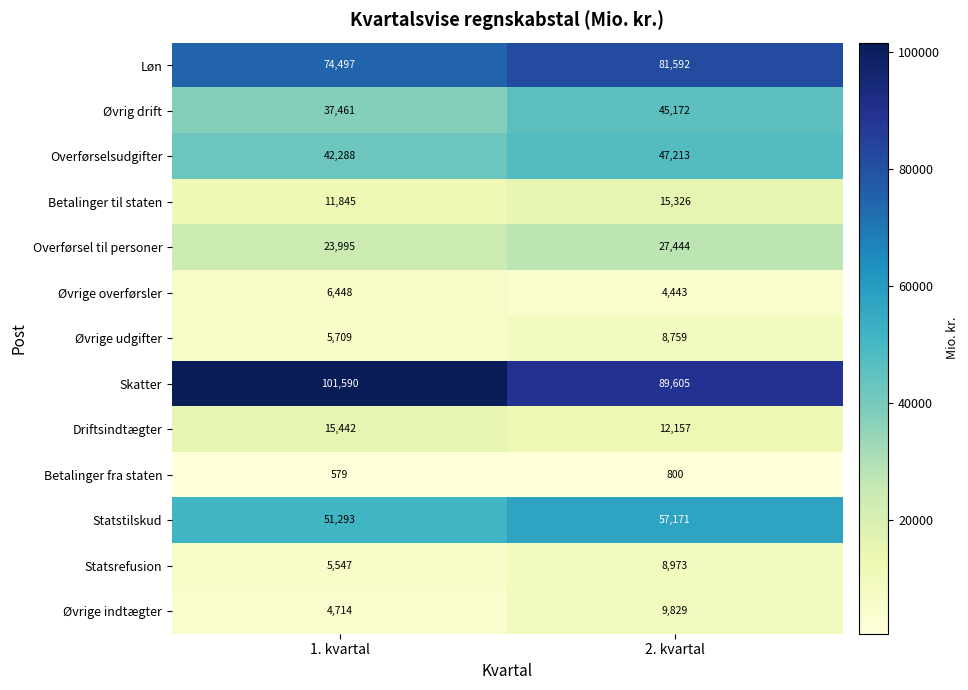

What is the spread (max minus min) of values at 2. kvartal?

88805